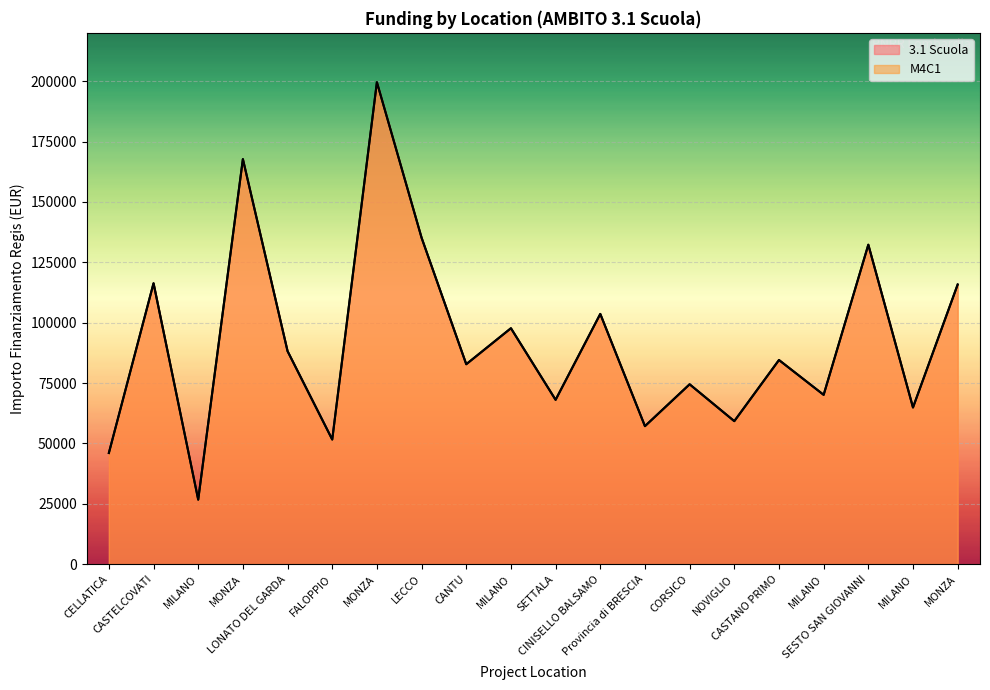

The 3.1 Scuola series shows 26730.0 at MILANO. True or false?

True